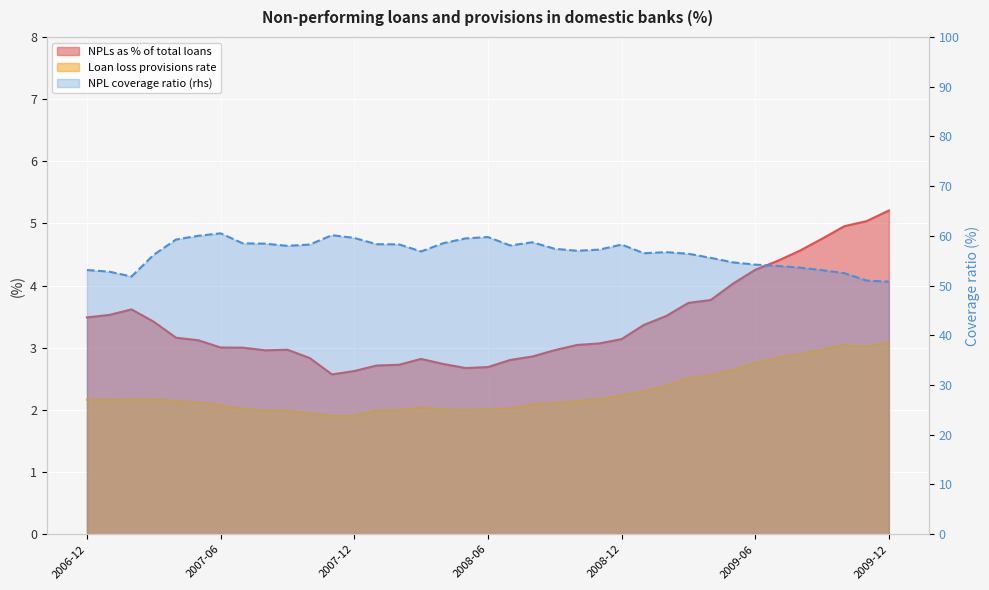

What is the minimum value shown in the chart?

1.9